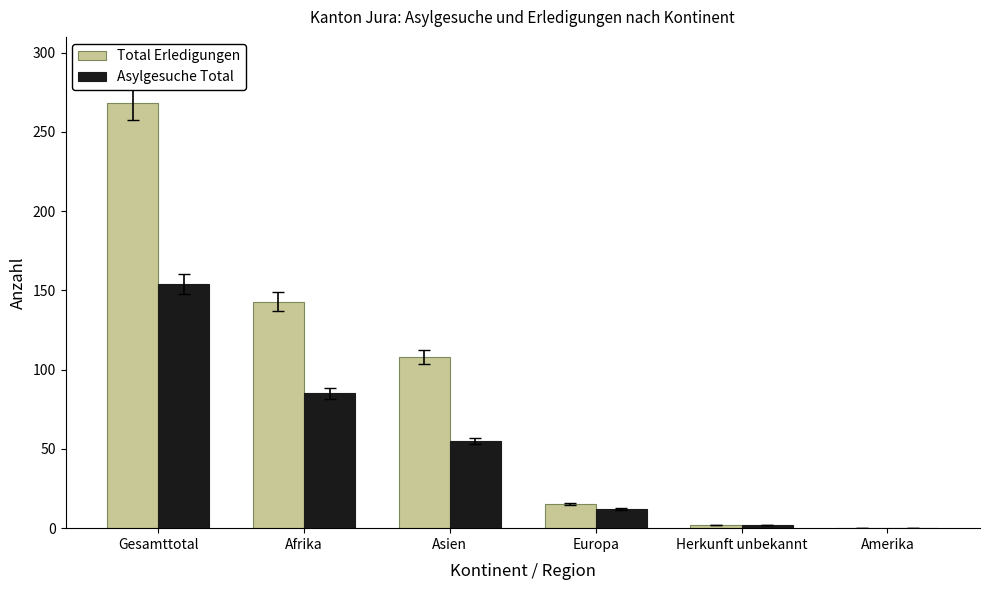

Is the value of Total Erledigungen at Asien greater than the value of Asylgesuche Total at Europa?

Yes